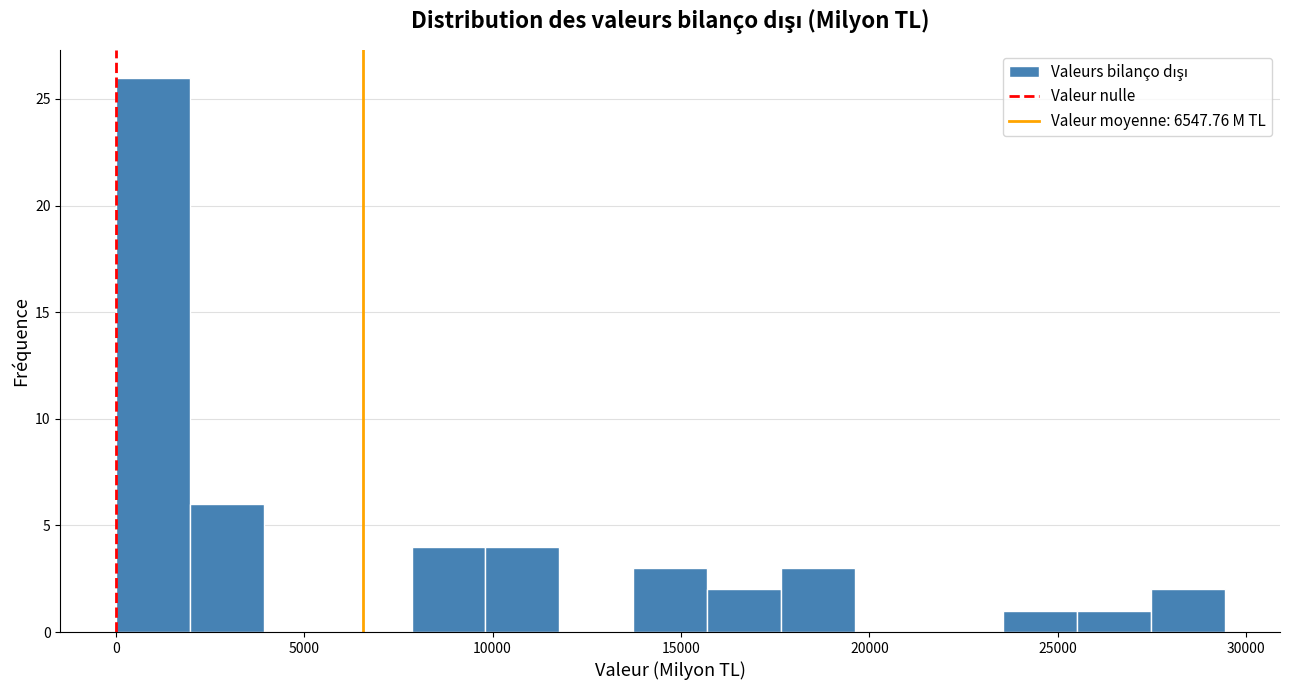

Around what value on the x-axis is the tallest bar? Give the approximate position of its centre, as read against the axis.

1000